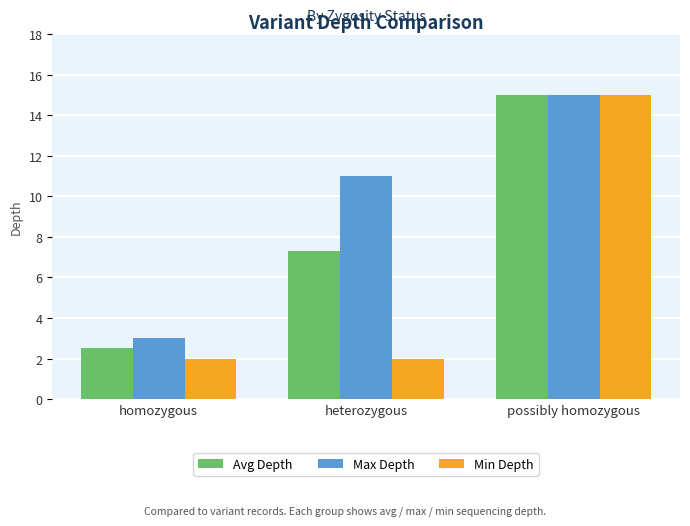

How many data points in Max Depth are less than 11?

1